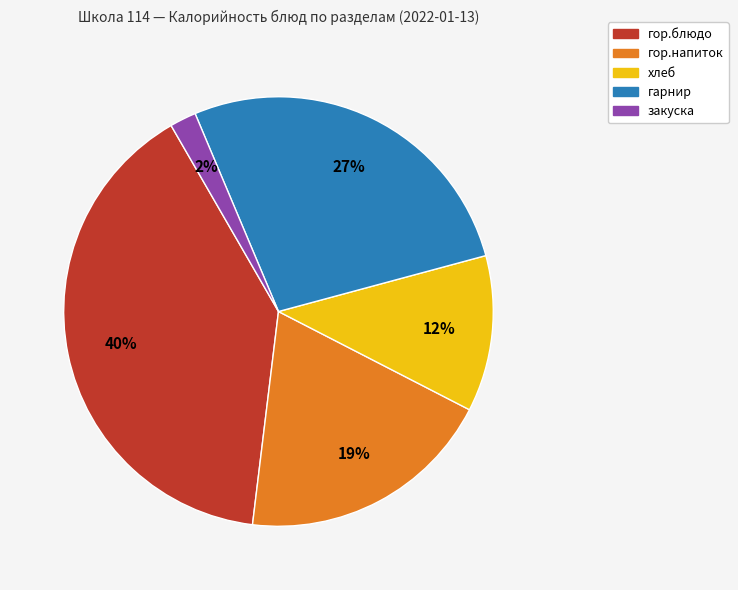

Do гор.напиток and закуска together represent more than half of the pie?

No